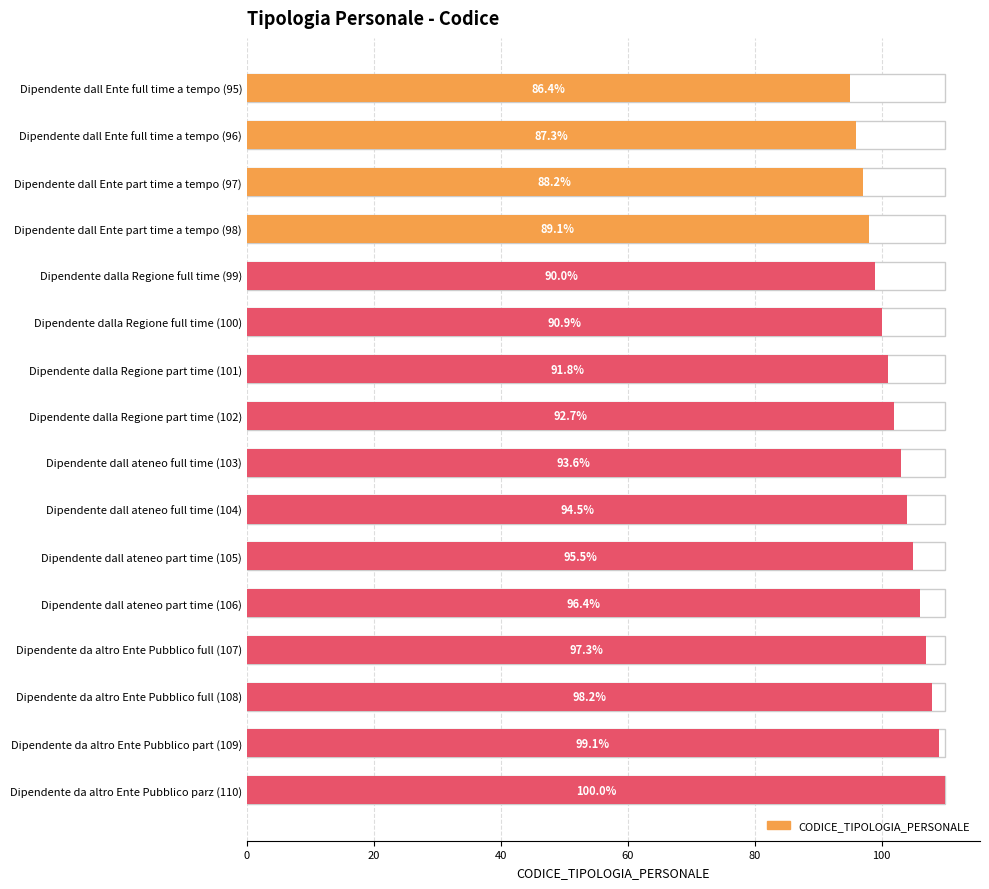

Reading left to right, list all the values displayed in this chart.

95	96	97	98	99	100	101	102	103	104	105	106	107	108	109	110